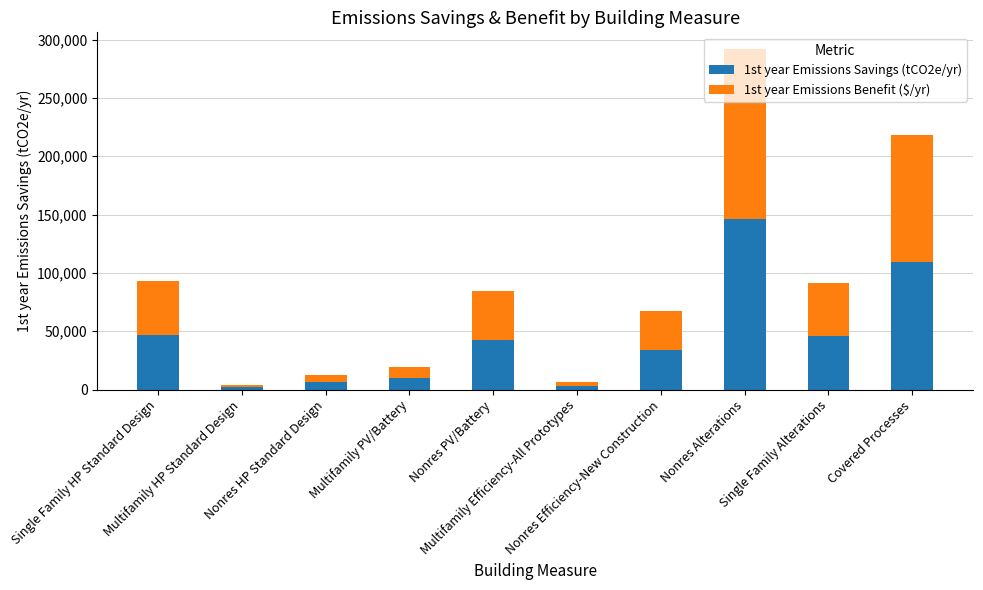

Which category has the highest value in the 1st year Emissions Savings (tCO2e/yr) series?

Nonres Alterations